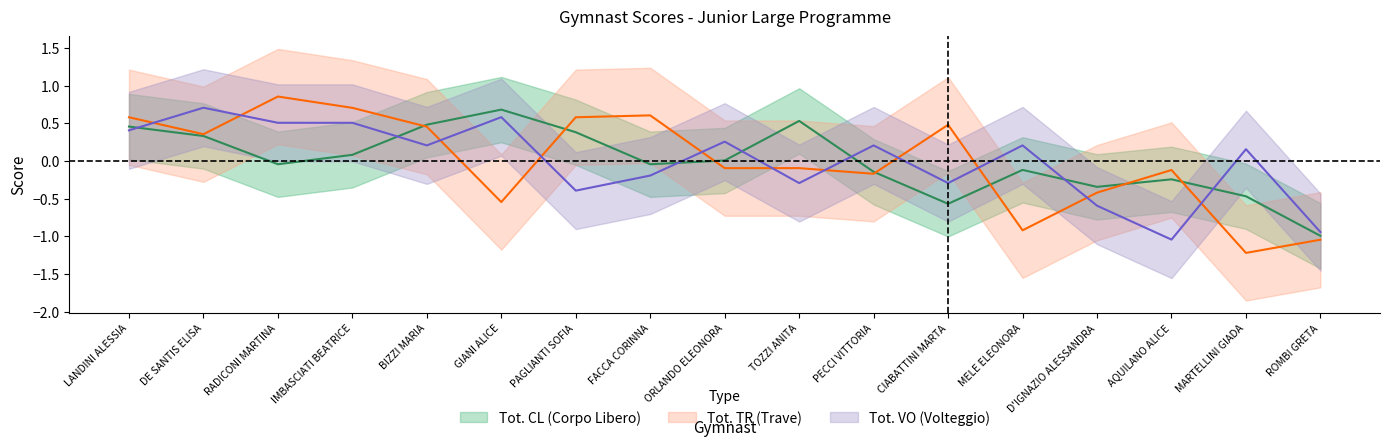

Reading left to right, what are all the values shown in this chart?

Tot. CL: 0.5	0.3	-0.0	0.1	0.5	0.7	0.4	-0.0	0.0	0.5	-0.1	-0.6	-0.1	-0.3	-0.2	-0.5	-1.0
Tot. TR: 0.6	0.4	0.9	0.7	0.5	-0.5	0.6	0.6	-0.1	-0.1	-0.2	0.5	-0.9	-0.4	-0.1	-1.2	-1.0
Tot. VO: 0.4	0.7	0.5	0.5	0.2	0.6	-0.4	-0.2	0.3	-0.3	0.2	-0.3	0.2	-0.6	-1.0	0.2	-0.9